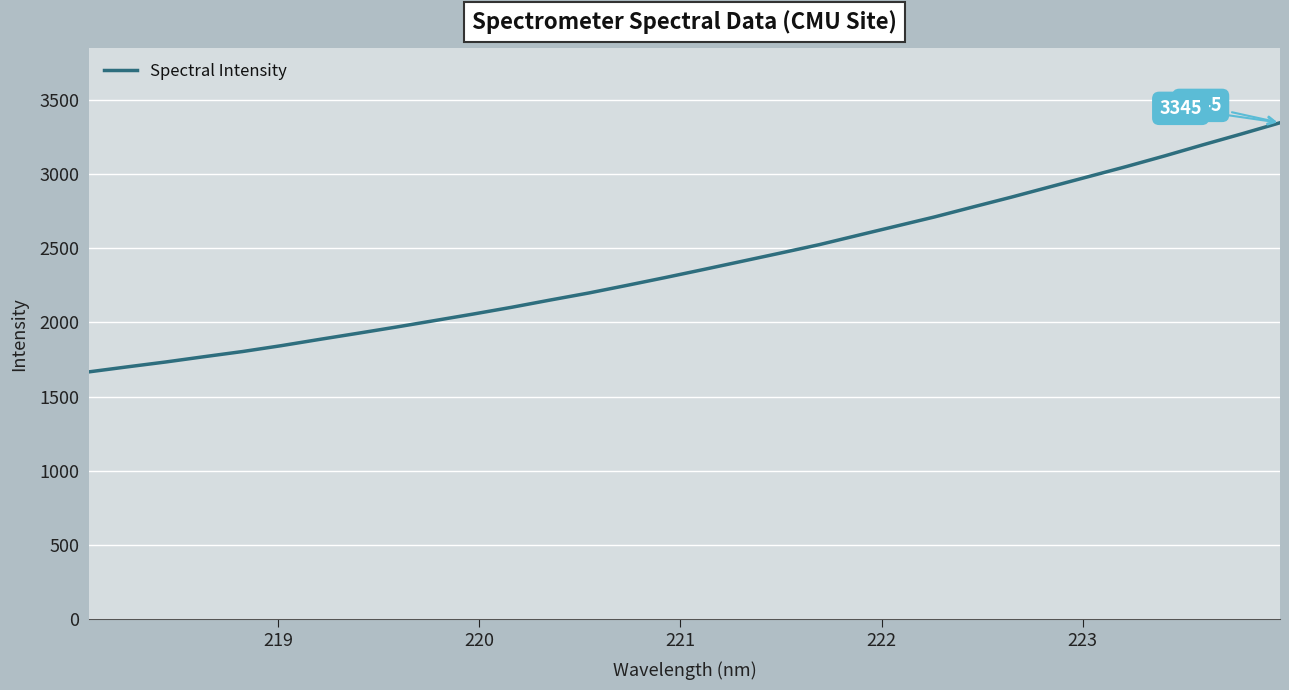

How many values exceed 2356?

16